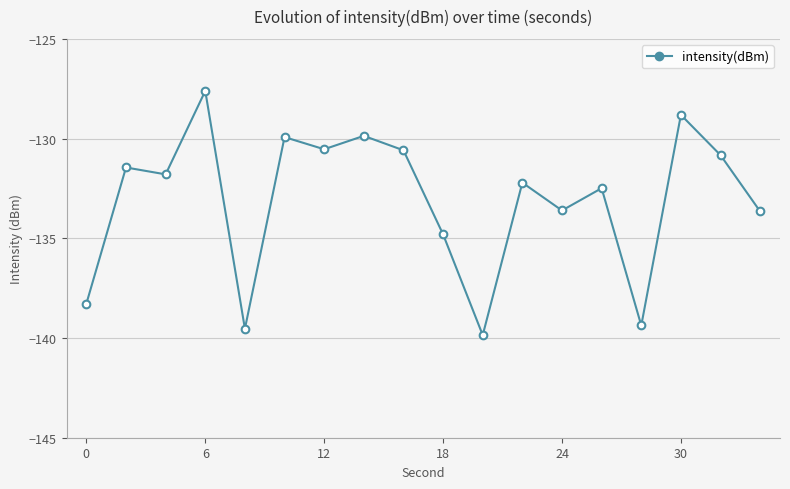

How many series are shown in this chart?

1